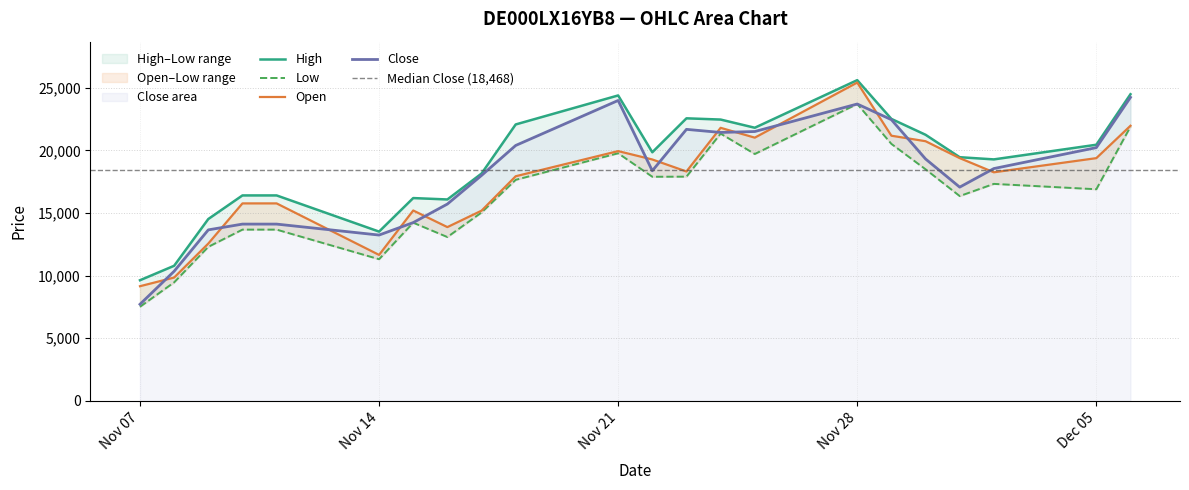

What is the lowest value of the Close series?

7713